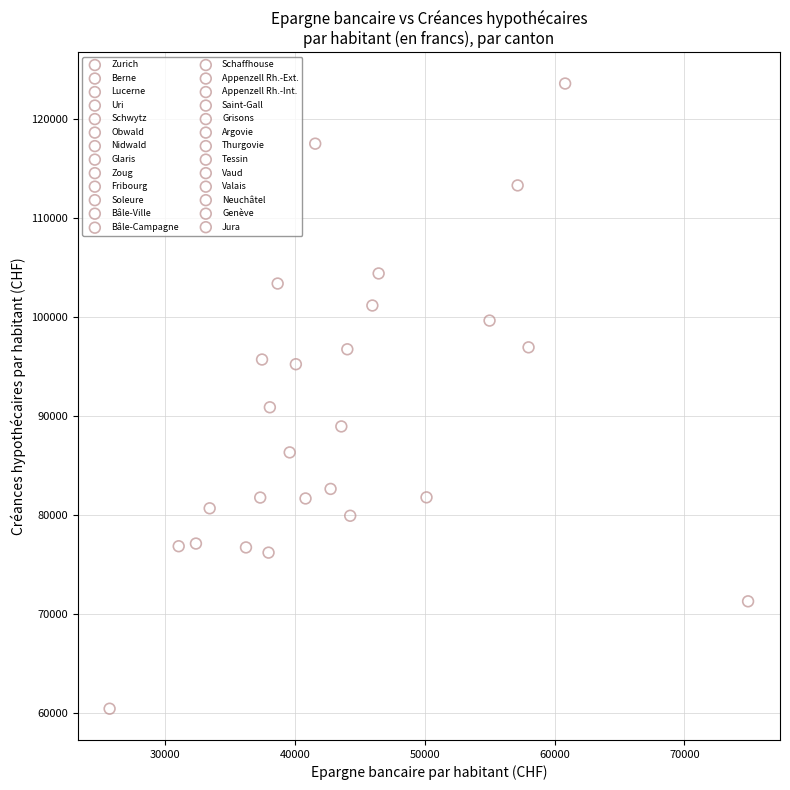

What are all the series names shown in the legend?

Zurich, Berne, Lucerne, Uri, Schwytz, Obwald, Nidwald, Glaris, Zoug, Fribourg, Soleure, Bâle-Ville, Bâle-Campagne, Schaffhouse, Appenzell Rh.-Ext., Appenzell Rh.-Int., Saint-Gall, Grisons, Argovie, Thurgovie, Tessin, Vaud, Valais, Neuchâtel, Genève, Jura